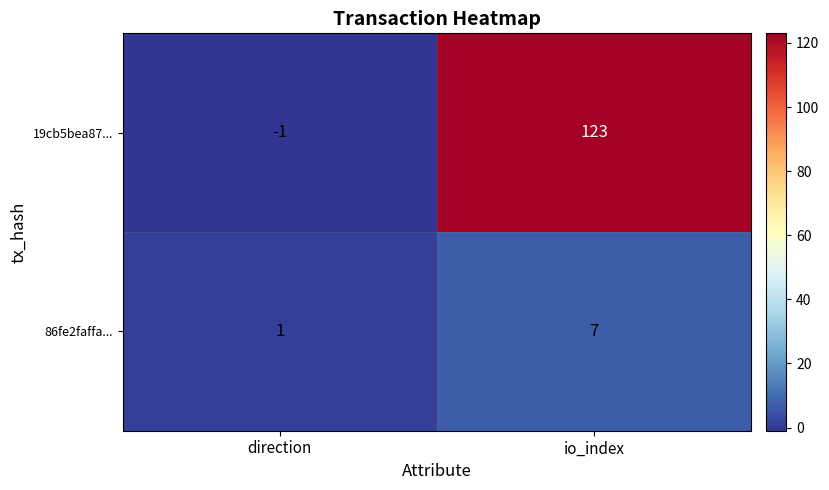

Which series has the largest total across all categories?

19cb5bea87...